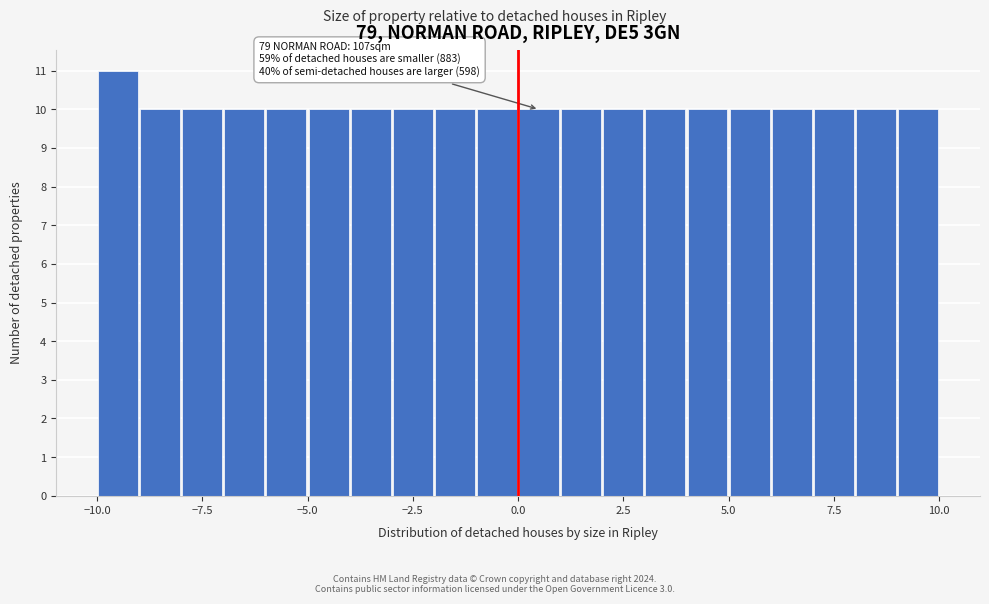

Read against the x-axis, roughly where is the centre of the tallest bar?

-9.5